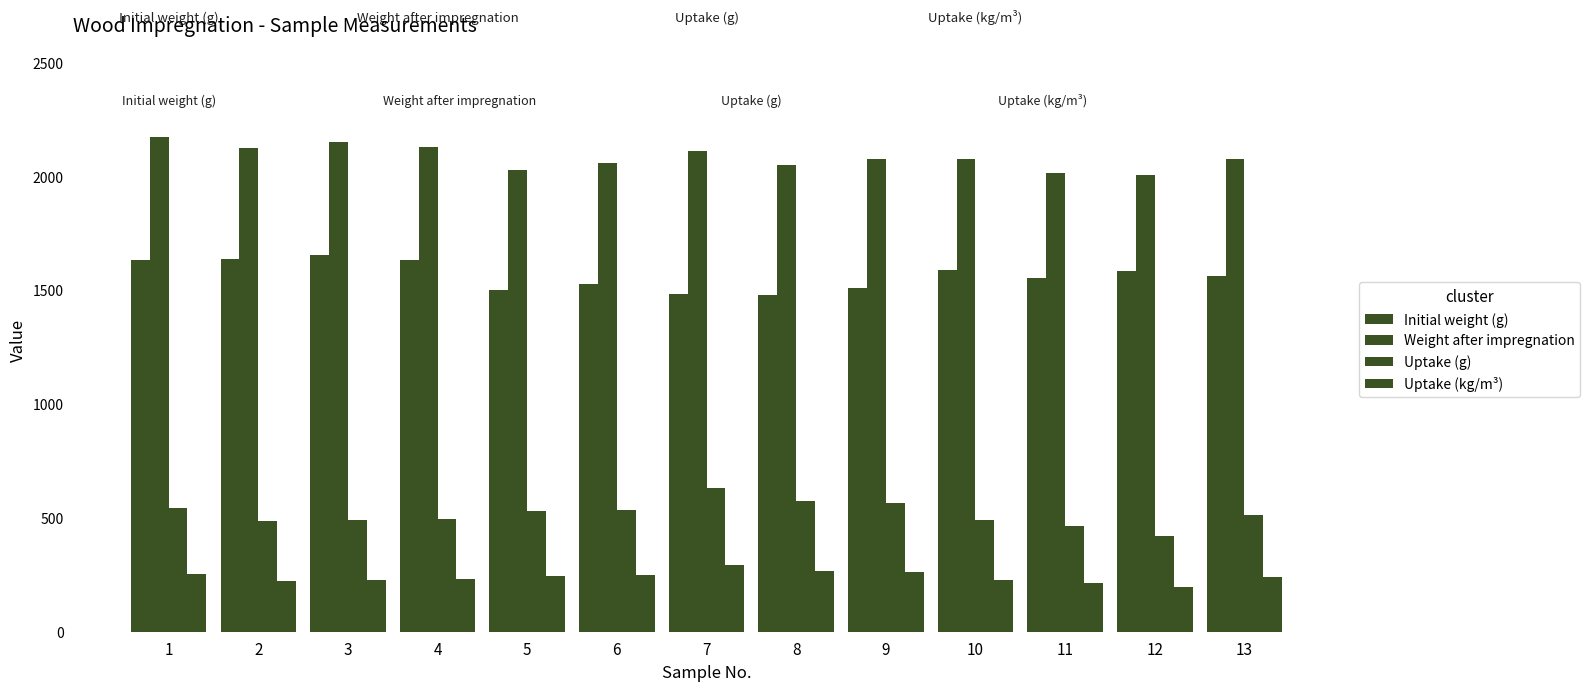

How many series are shown in this chart?

4